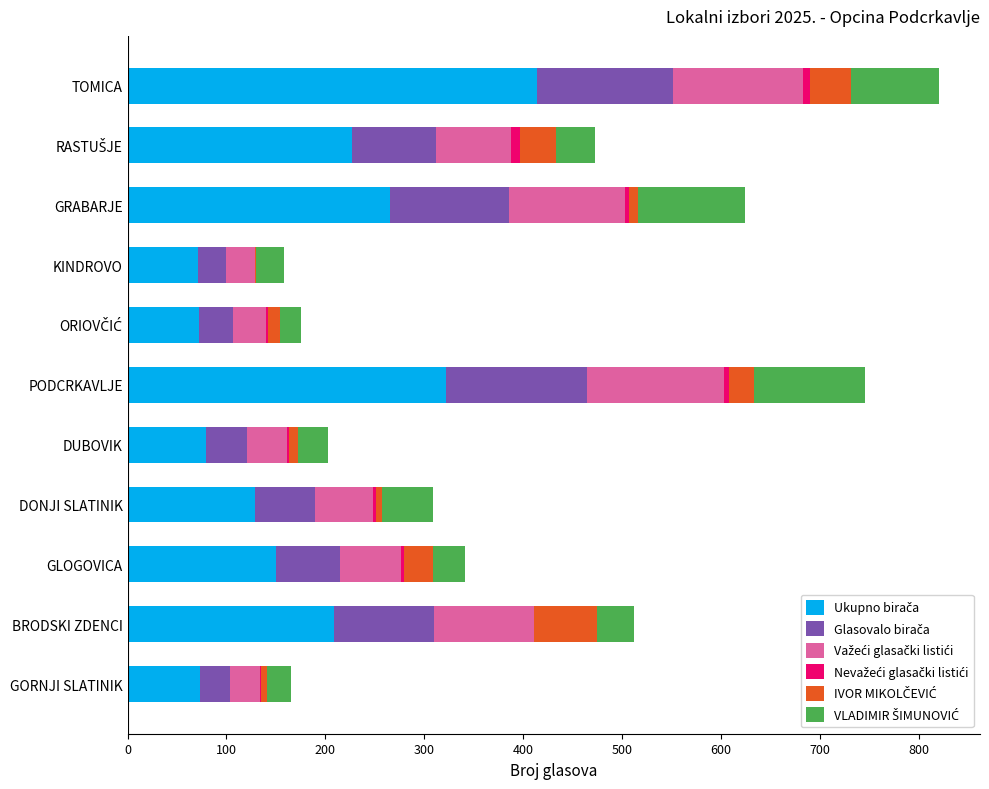

How many series are shown in this chart?

6